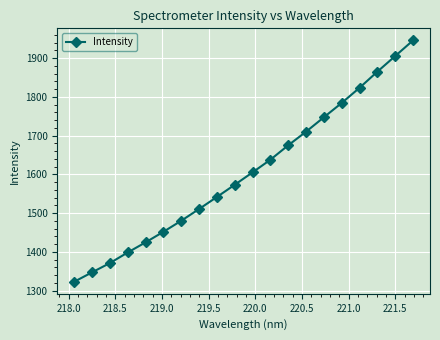

What is the minimum value shown in the chart?

1323.0